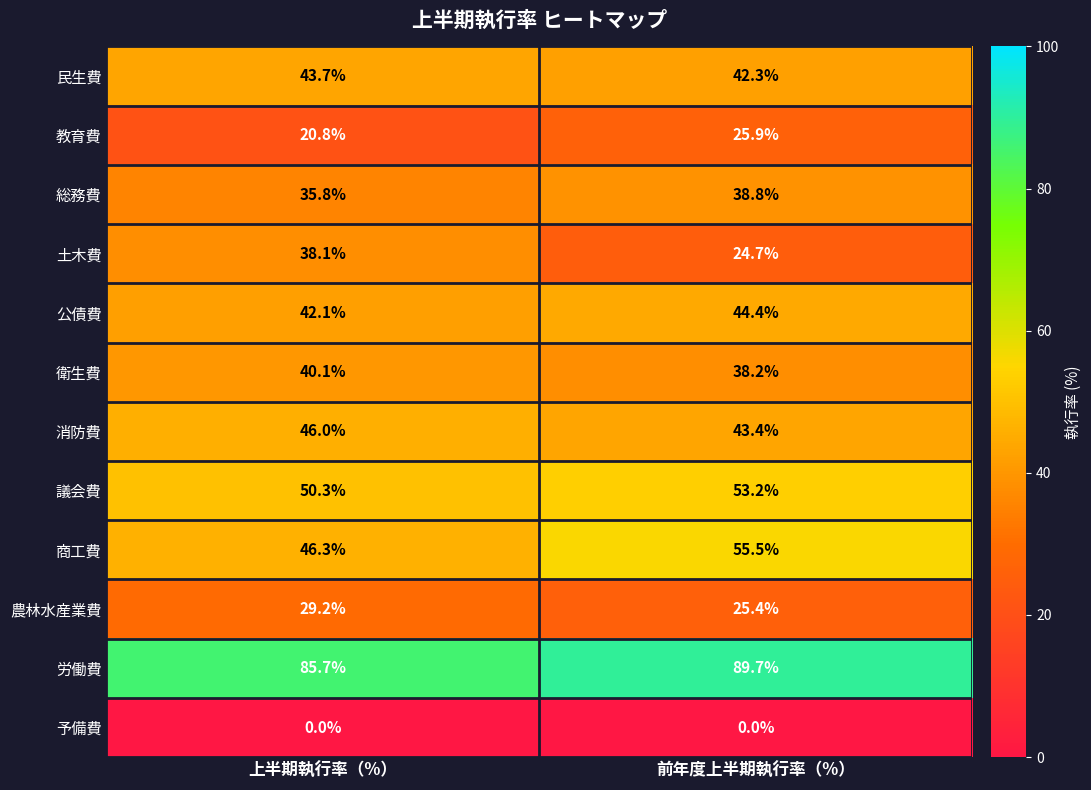

Rank the series at 上半期執行率（%） from highest to lowest value.

労働費, 議会費, 商工費, 消防費, 民生費, 公債費, 衛生費, 土木費, 総務費, 農林水産業費, 教育費, 予備費